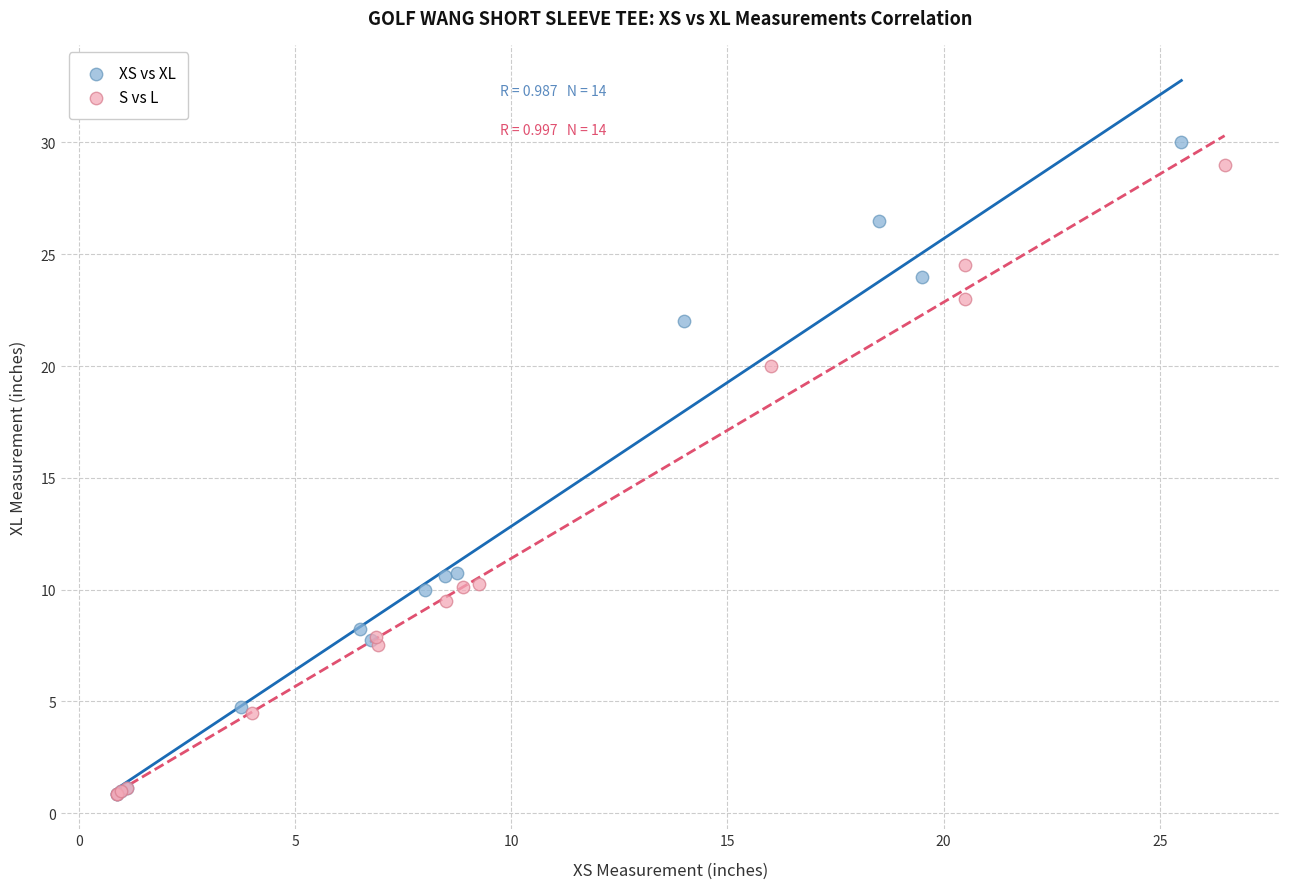

Which series has the largest Y range (max minus min)?

XS vs XL